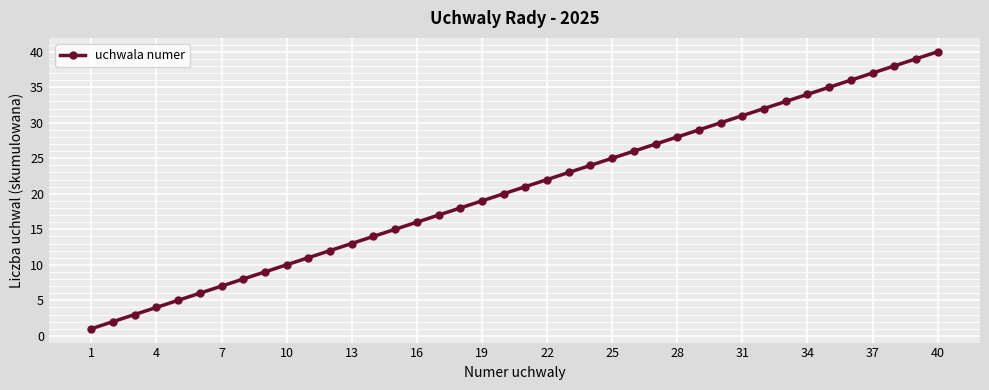

True or false: the data has more than 2 interior local peaks.

False